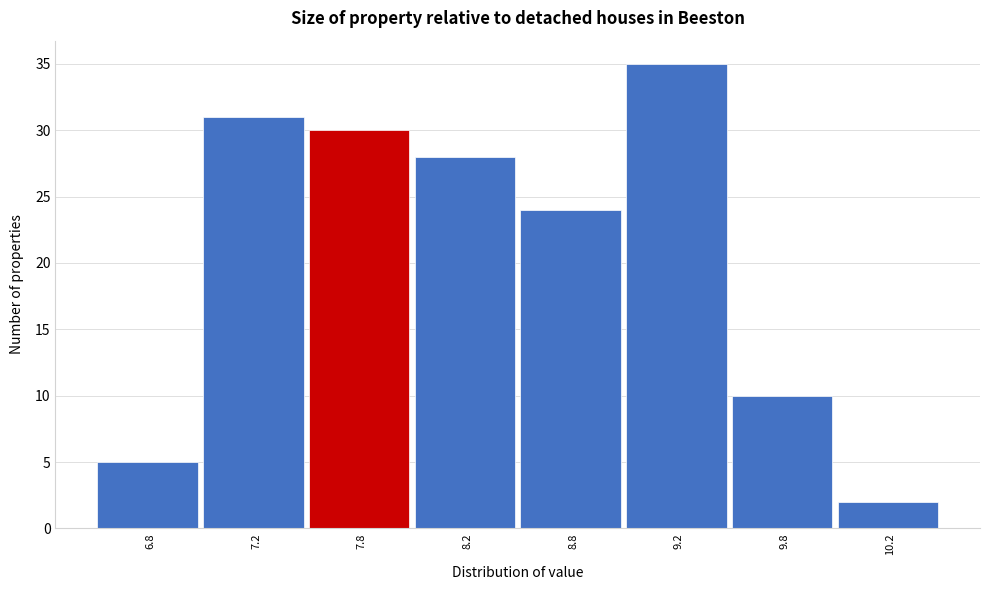

Reading right to left, transcribe all the data shown in this chart.

10.2=2	9.8=10	9.2=35	8.8=24	8.2=28	7.8=30	7.2=31	6.8=5